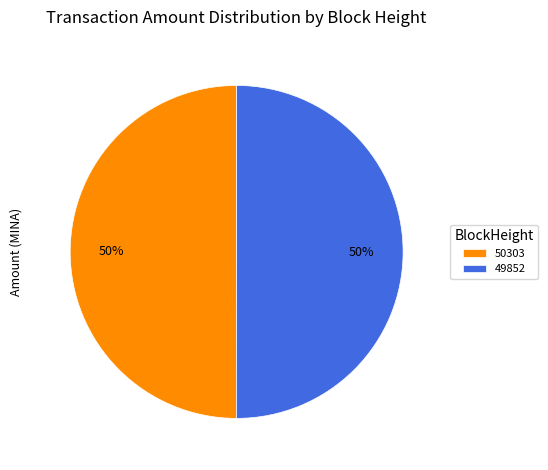

To the nearest percent, what is the combined percentage of 50303 and 49852?

100%